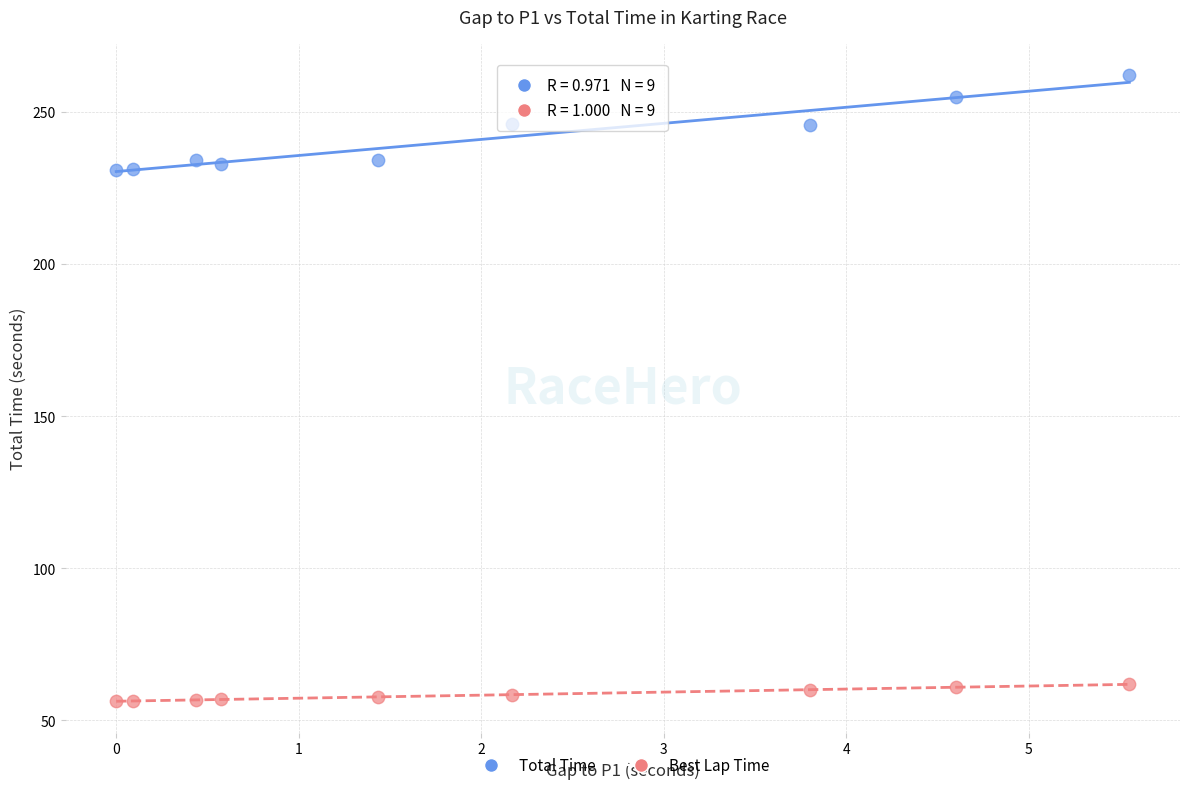

Across all data points, what is the range of Y values (max minus min)?

205.7